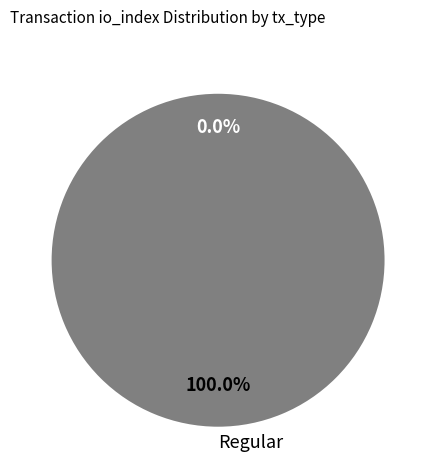

Does any single category account for the majority?

Yes